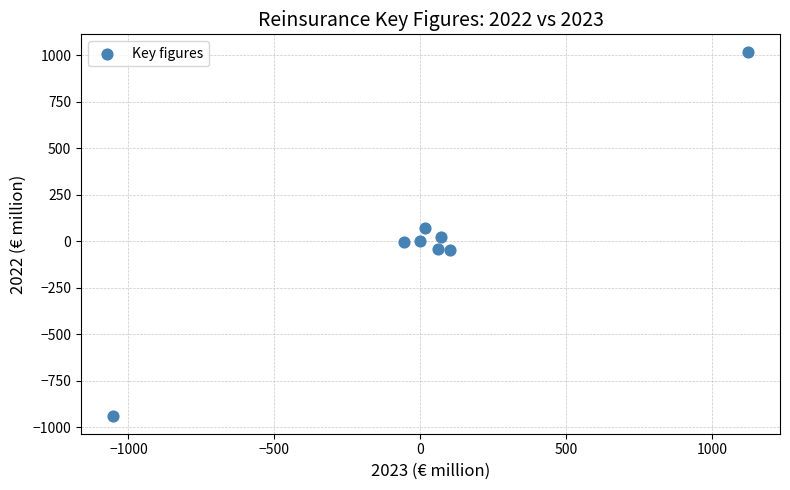

What is the average X value?

32.8